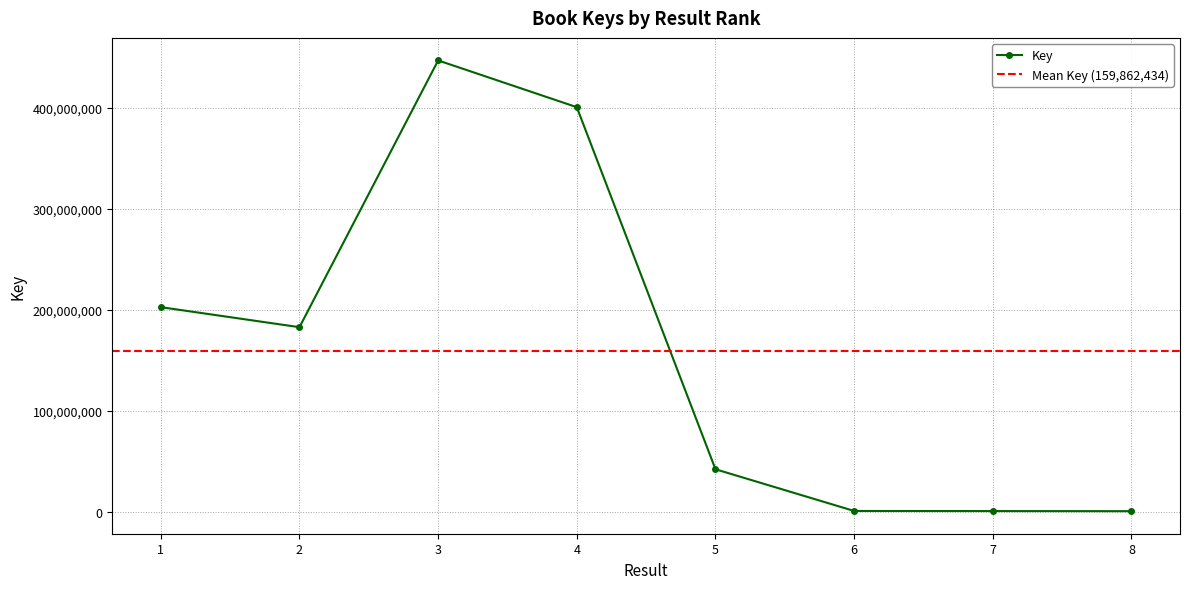

Count the number of values greater than 182955171.

3